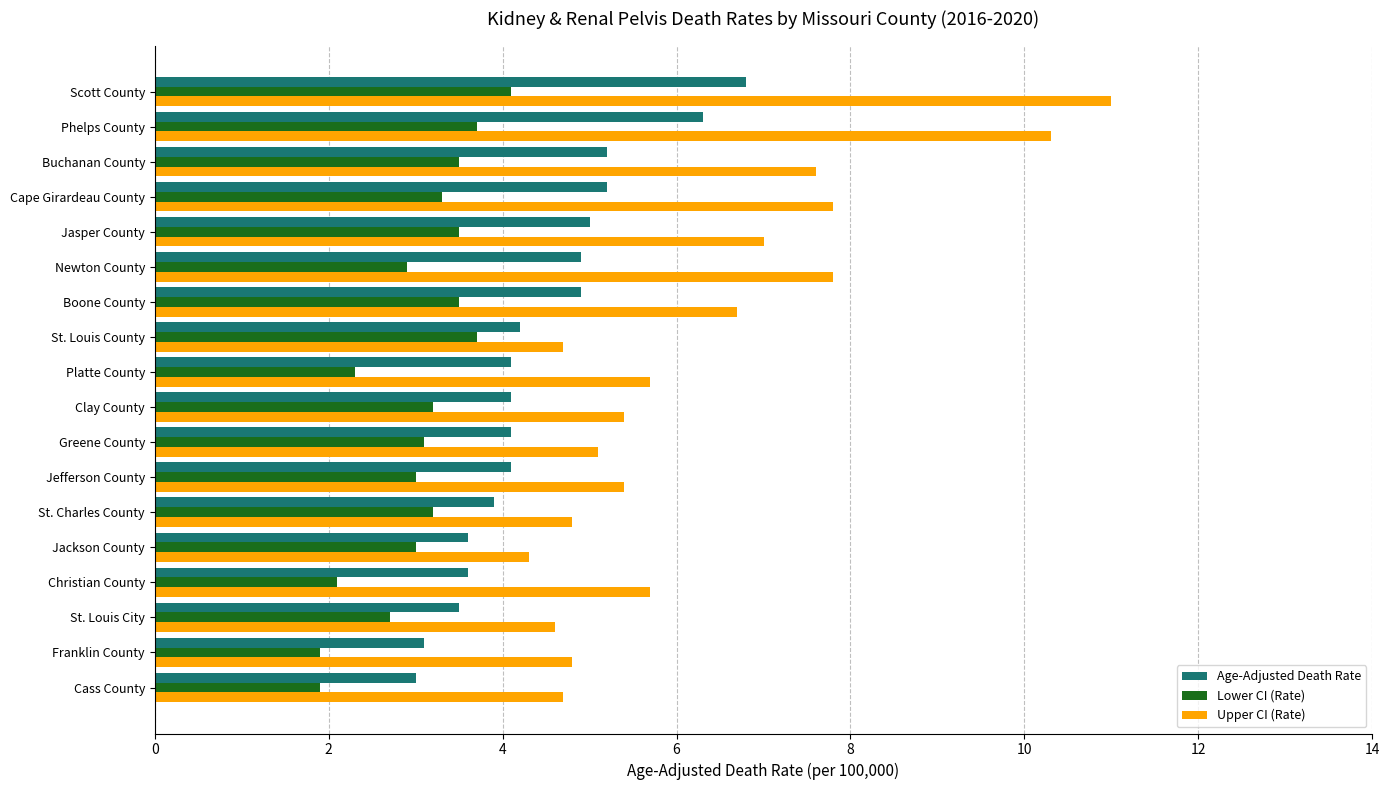

Which series has the largest total across all categories?

Upper CI (Rate)